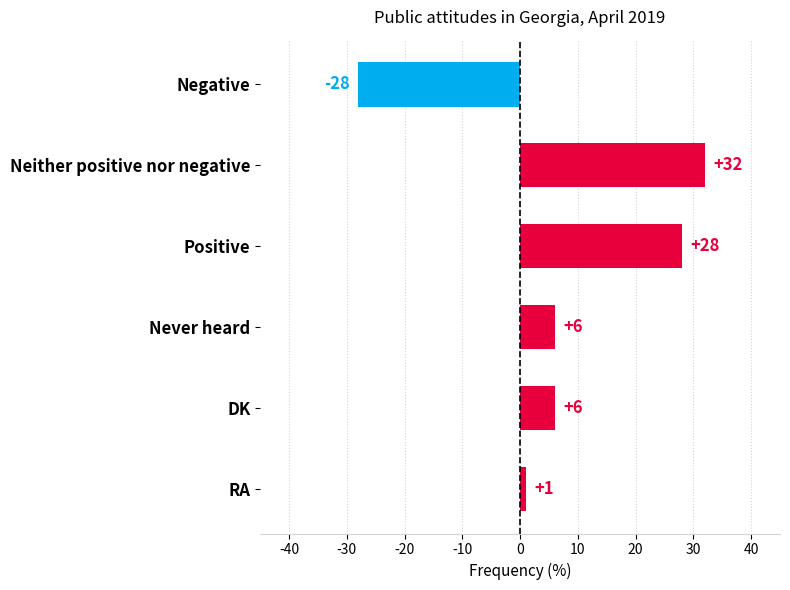

How many values are below 6?

2